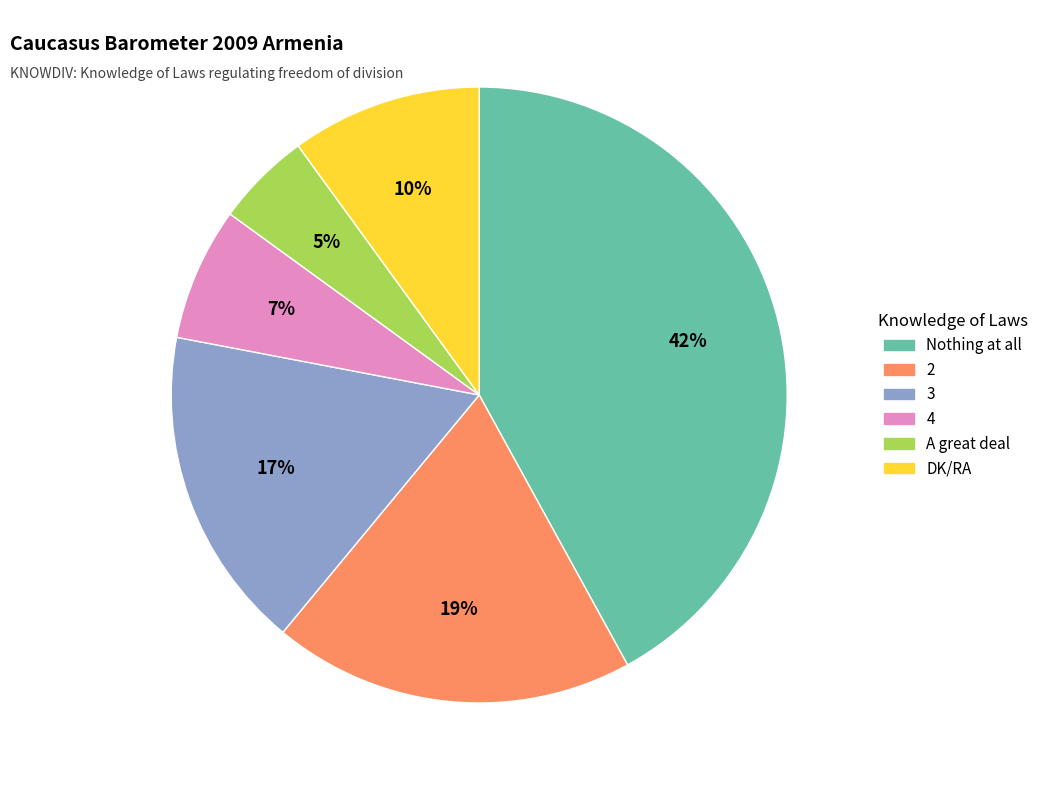

Does DK/RA represent more than half of the total?

No